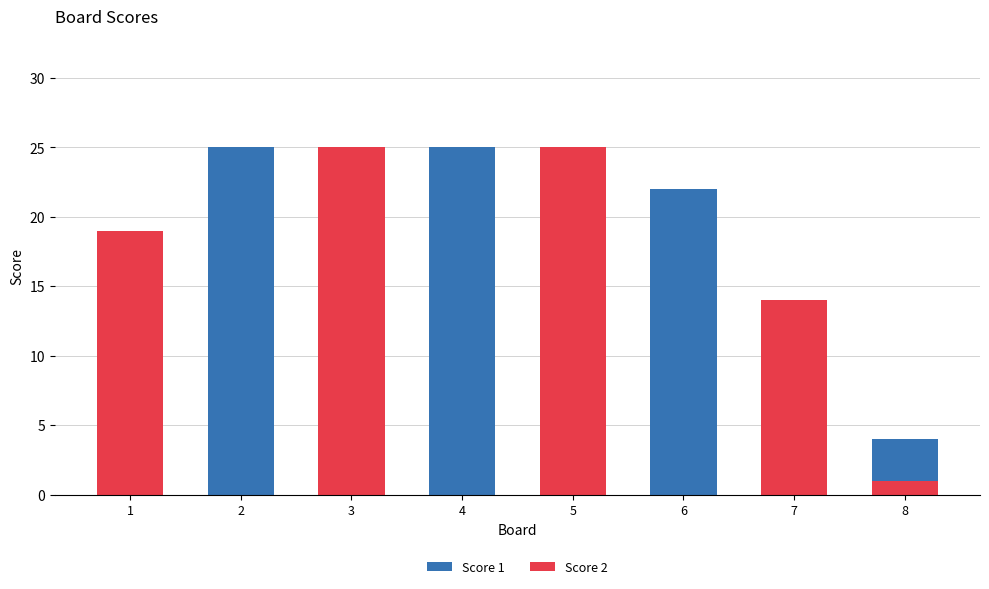

Reading left to right, what are all the values shown in this chart?

Score 1: 8	25	0	25	0	22	0	4
Score 2: 19	0	25	0	25	0	14	1